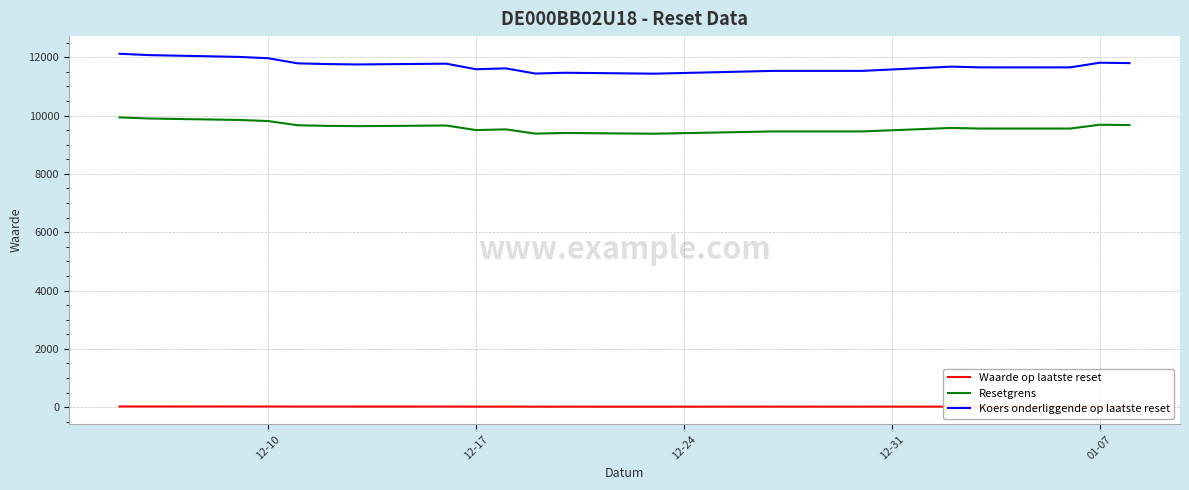

True or false: Resetgrens and Waarde op laatste reset cross at least once.

False